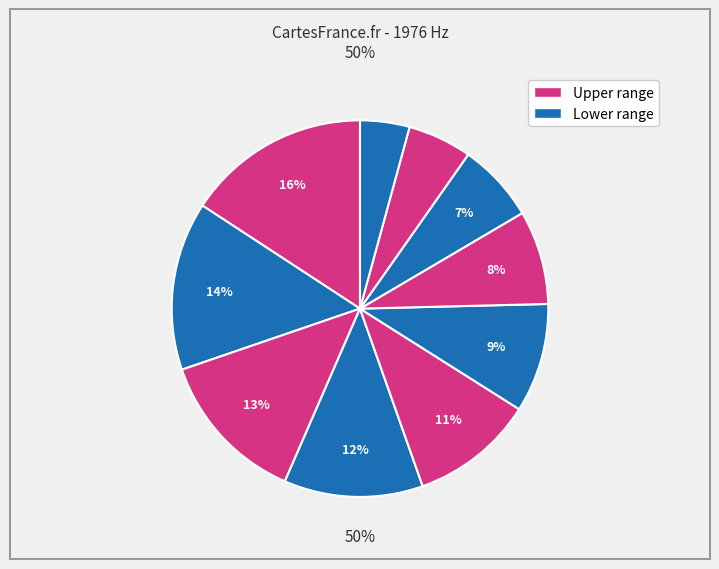

How many segments does this pie chart have?

10